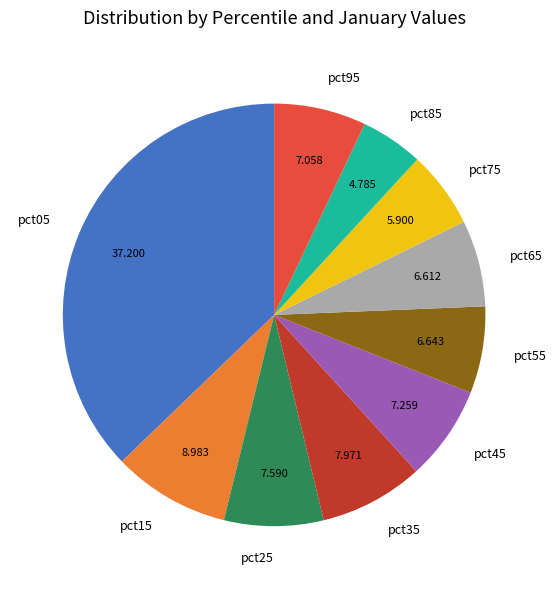

Is pct35 the majority of the pie?

No